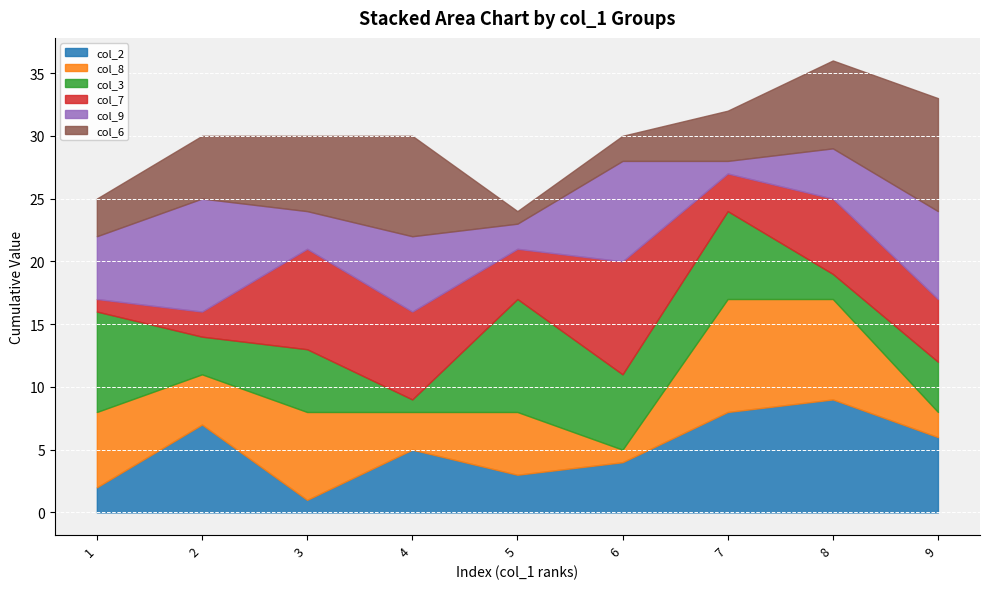

Where is the first local maximum for col_6?

4